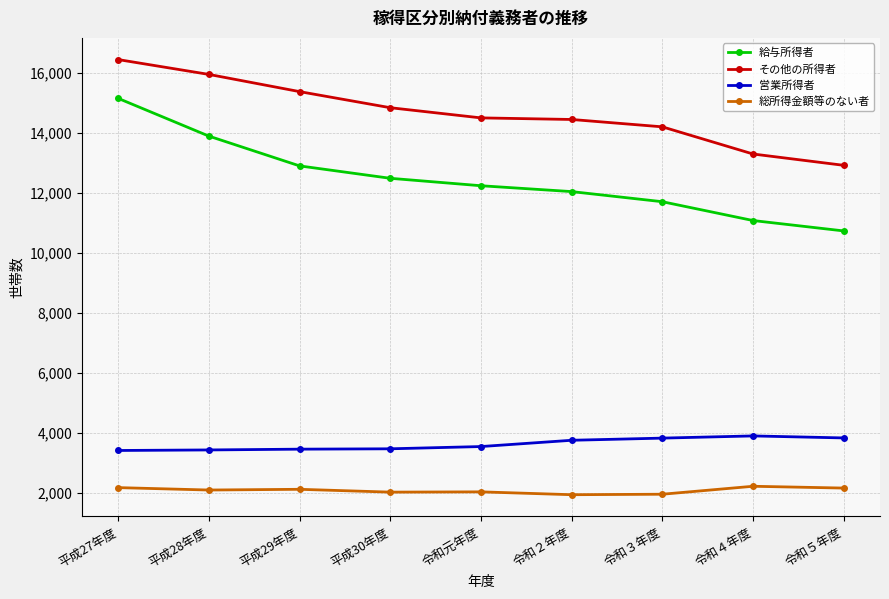

The 営業所得者 series shows 3900 at 令和４年度. True or false?

True